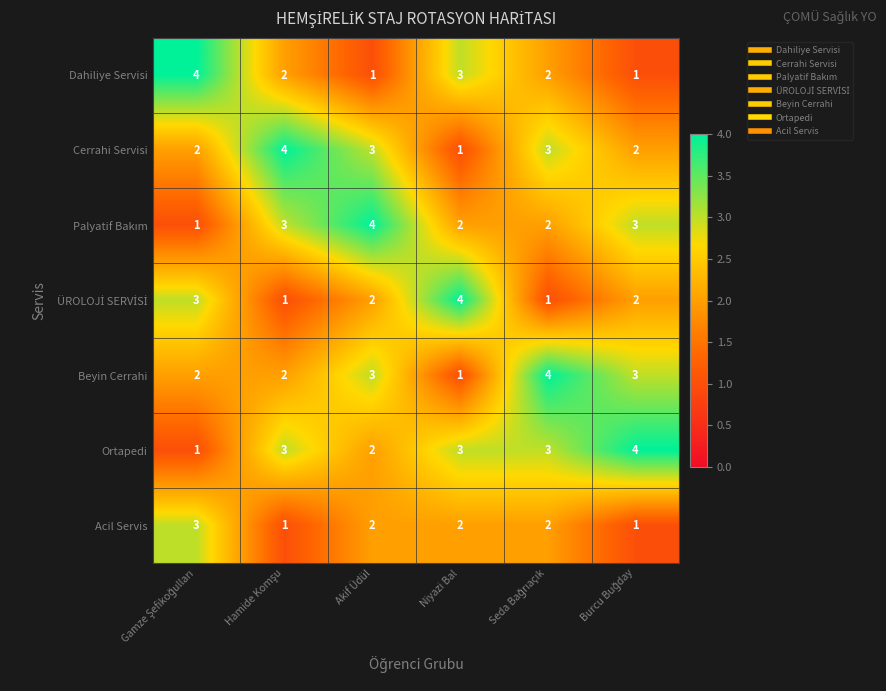

Which series has the largest total across all categories?

Ortapedi